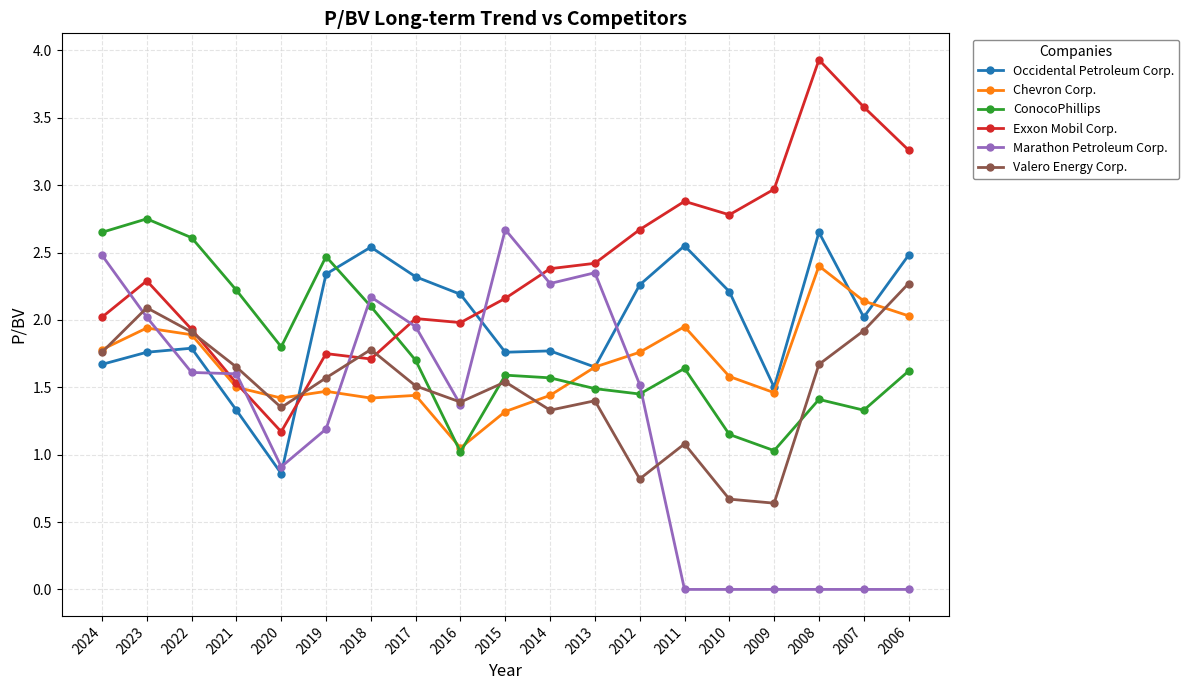

At which category is the sum across all series the highest?

2023